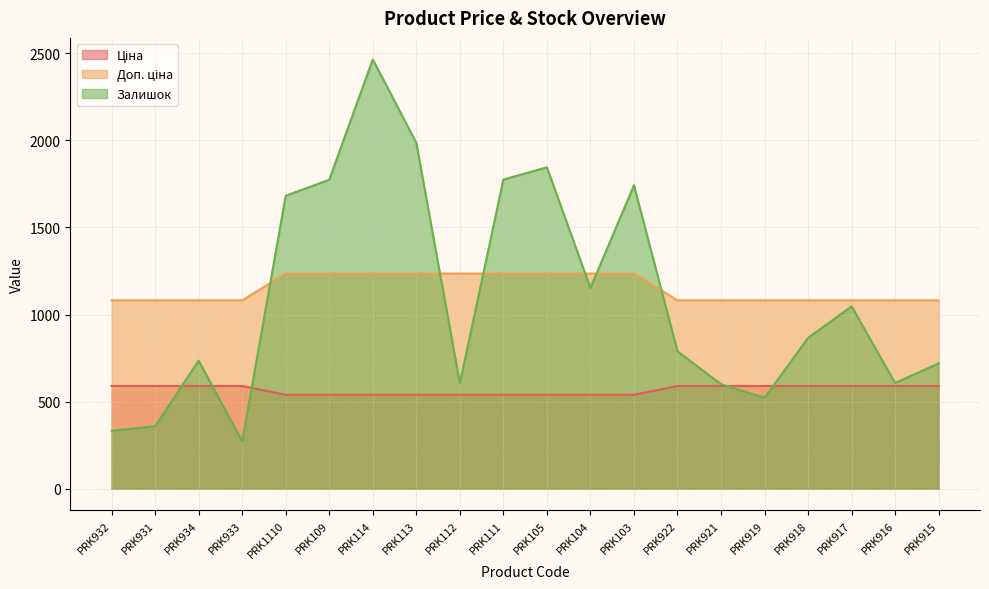

What is the label of the 4th point from the right?

PRK918